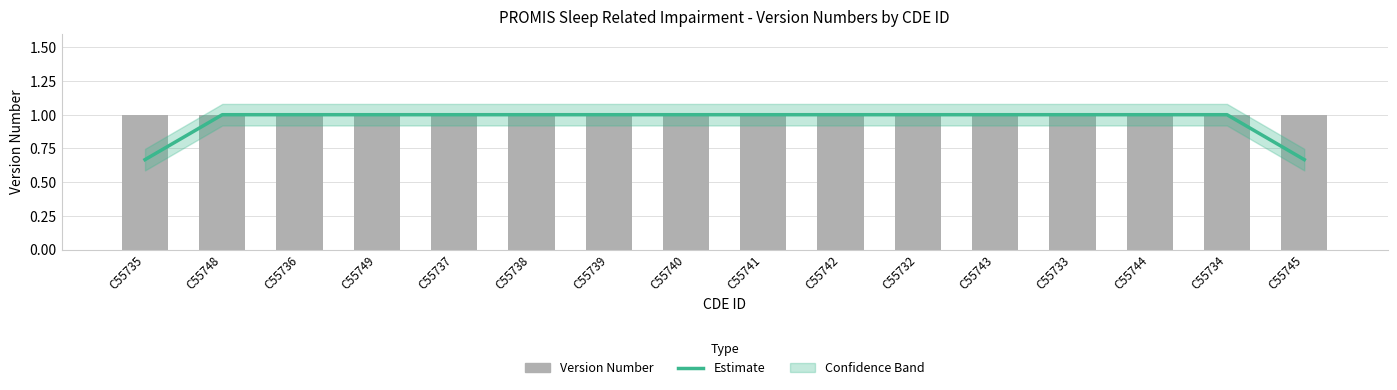

Is the value of Estimate at C55738 greater than the value of Version Number at C55733?

No